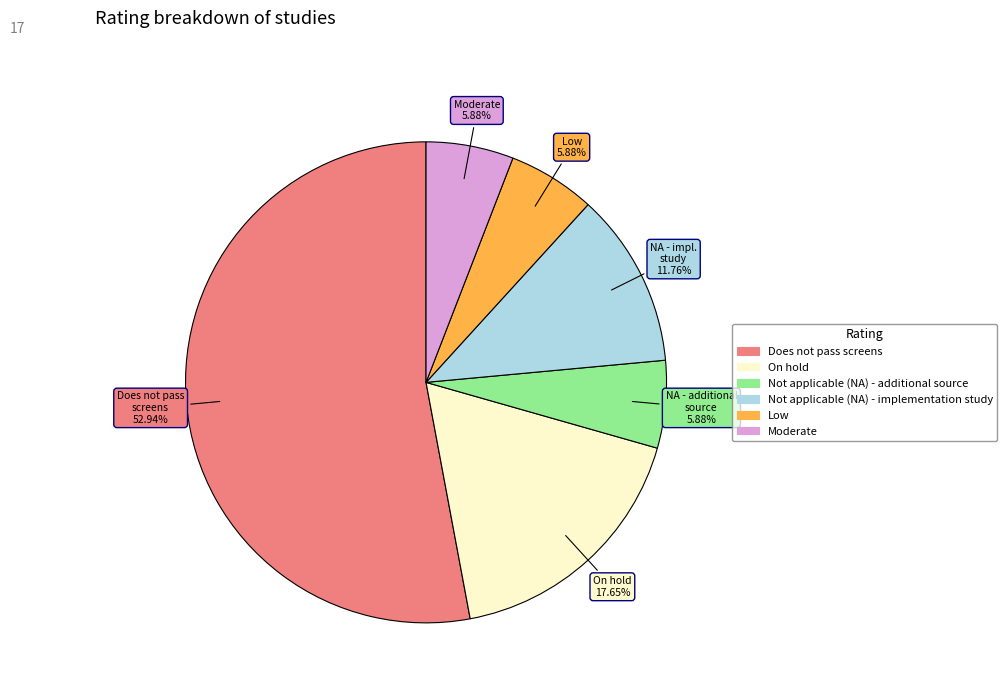

Which slice is the largest?

Does not pass screens